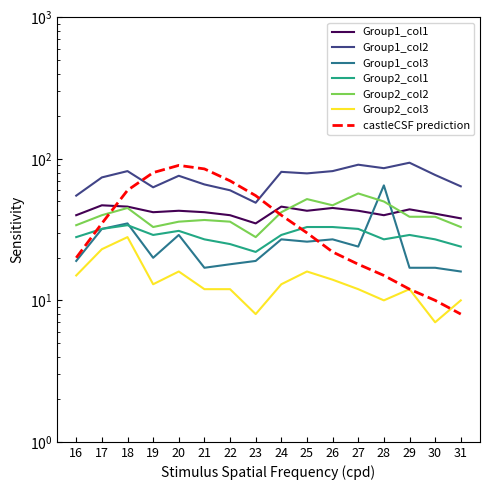

Which series ends up on top after the final intersection of Group1_col3 and Group1_col1?

Group1_col1